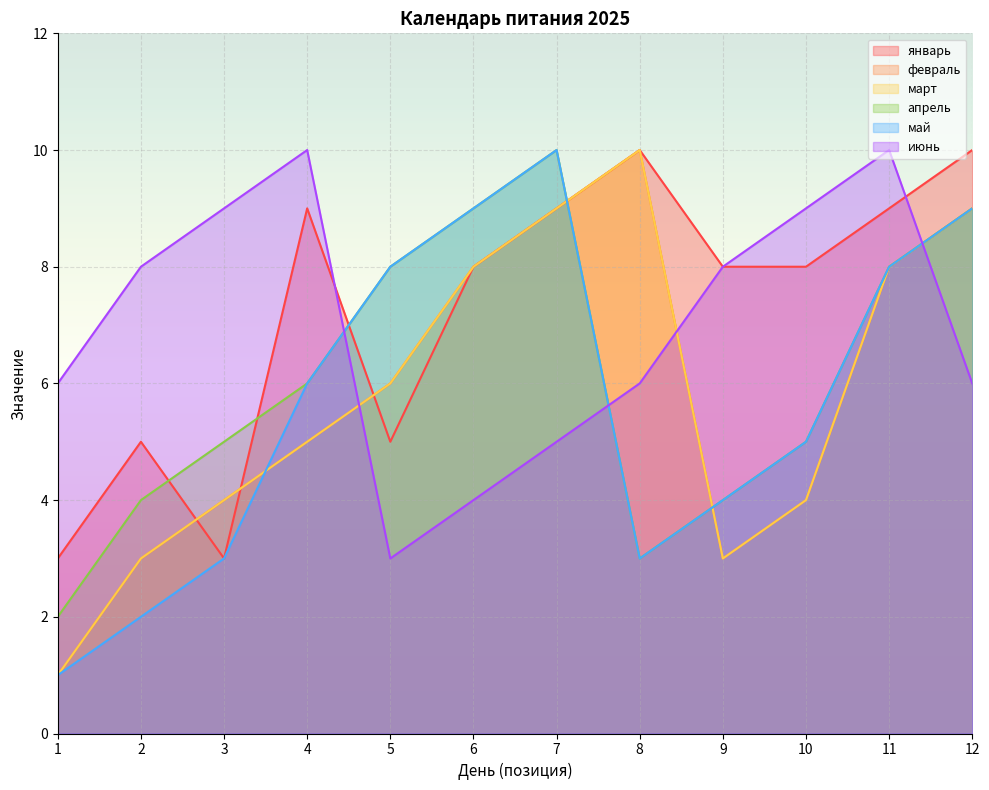

The май series shows 16 at 7. True or false?

False